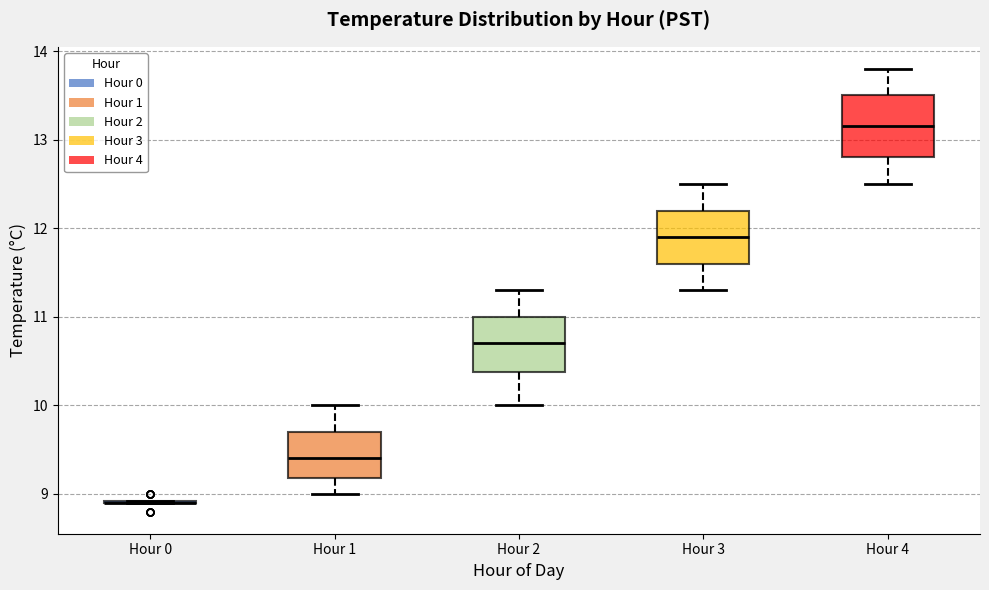

Reading left to right, read every box against the y-axis: the position of its median line, the range the box covers, and the ends of its whiskers. The values are not printed on the chart, so give them approximately, as read against the axis.

Hour 0: box collapsed to a line at 8.9, whiskers 8.9 to 8.9
Hour 1: median 9.4, box 9.2 to 9.7, whiskers 9.0 to 10.0
Hour 2: median 10.7, box 10.4 to 11.0, whiskers 10.0 to 11.3
Hour 3: median 11.9, box 11.6 to 12.2, whiskers 11.3 to 12.5
Hour 4: median 13.2, box 12.8 to 13.5, whiskers 12.5 to 13.8